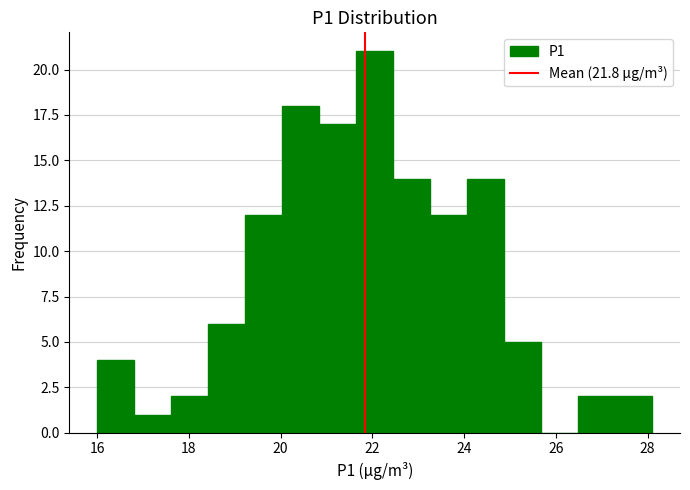

Reading left to right, transcribe this chart: for each bar, give the range it covers on the x-axis and its height. Neither the bar edges nor the heights are printed on the chart, so give them approximately, as read against the axes.

16.0 to 16.8: 4
16.8 to 17.6: 1
17.6 to 18.4: 2
18.4 to 19.2: 6
19.2 to 20.0: 12
20.0 to 20.8: 18
20.8 to 21.6: 17
21.6 to 22.4: 21
22.4 to 23.2: 14
23.2 to 24.0: 12
24.0 to 24.8: 14
24.8 to 25.6: 5
25.6 to 26.4: 0
26.4 to 27.2: 2
27.2 to 28.2: 2